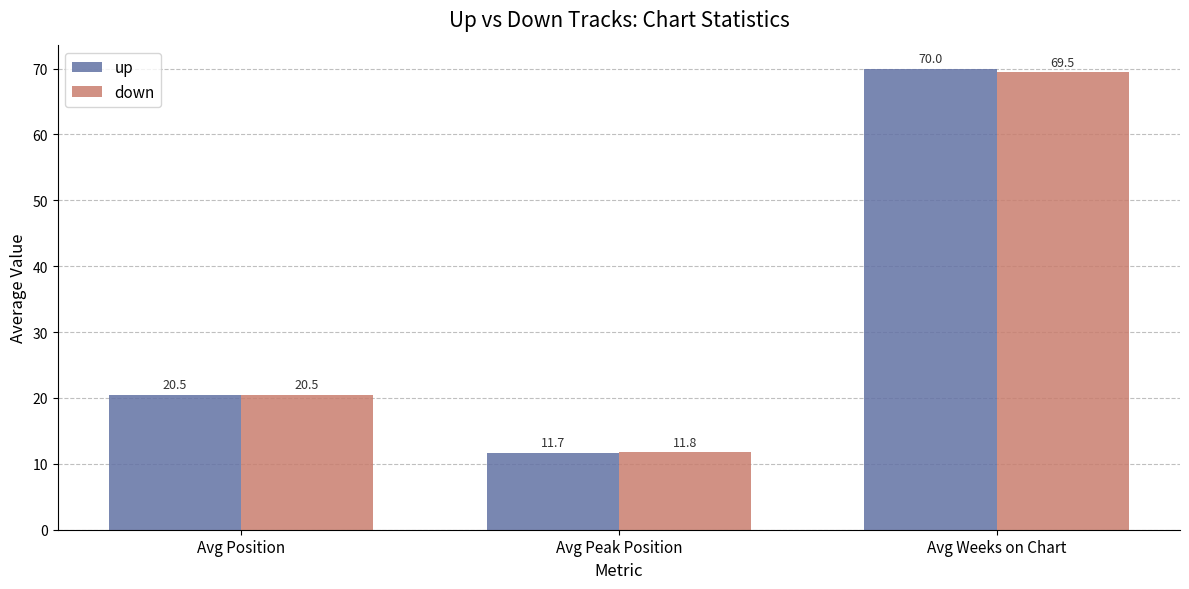

At how many categories does at least one series exceed 50?

1